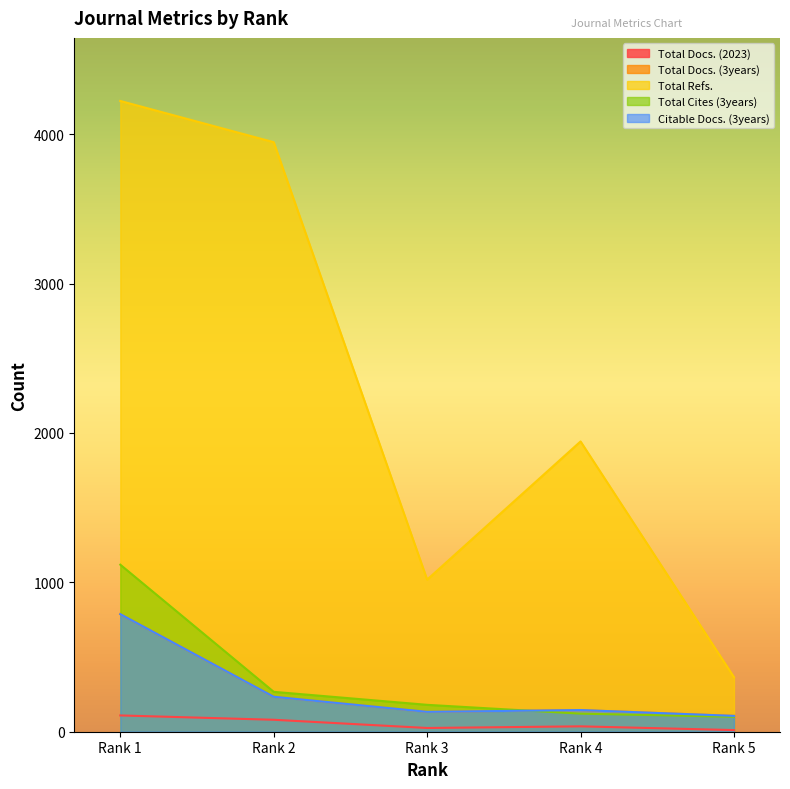

Which category has the lowest value in the Total Refs. series?

Rank 5